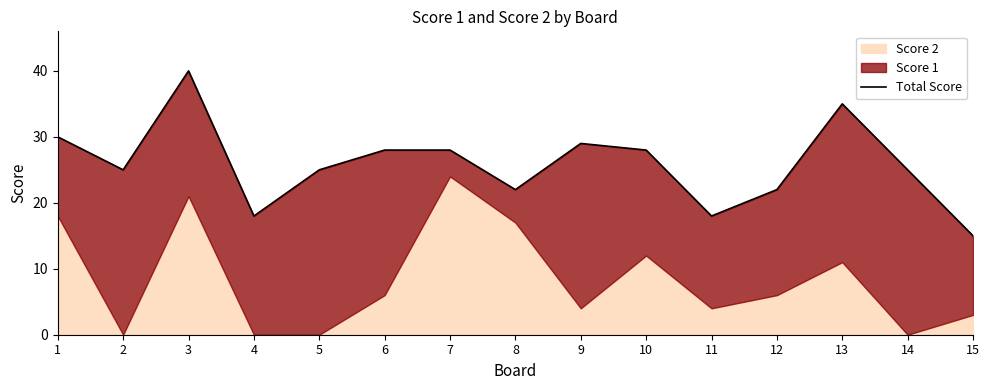

Rank the categories by value from lowest to highest.

15, 4, 11, 8, 12, 2, 5, 14, 6, 7, 10, 9, 1, 13, 3